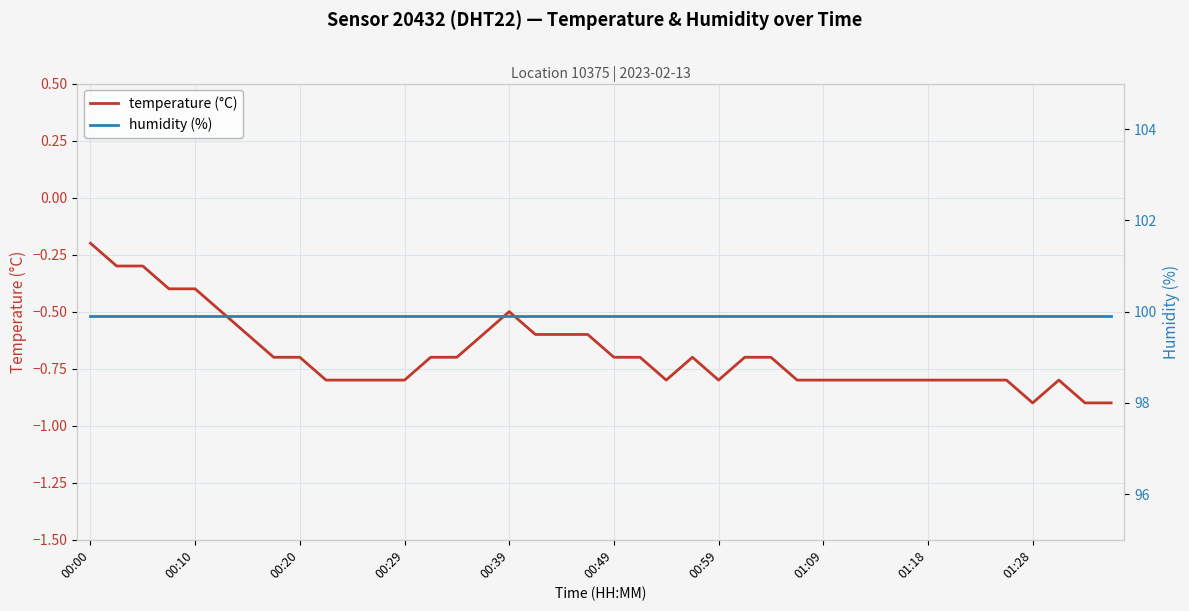

What is the lowest value of the temperature (°C) series?

-0.9